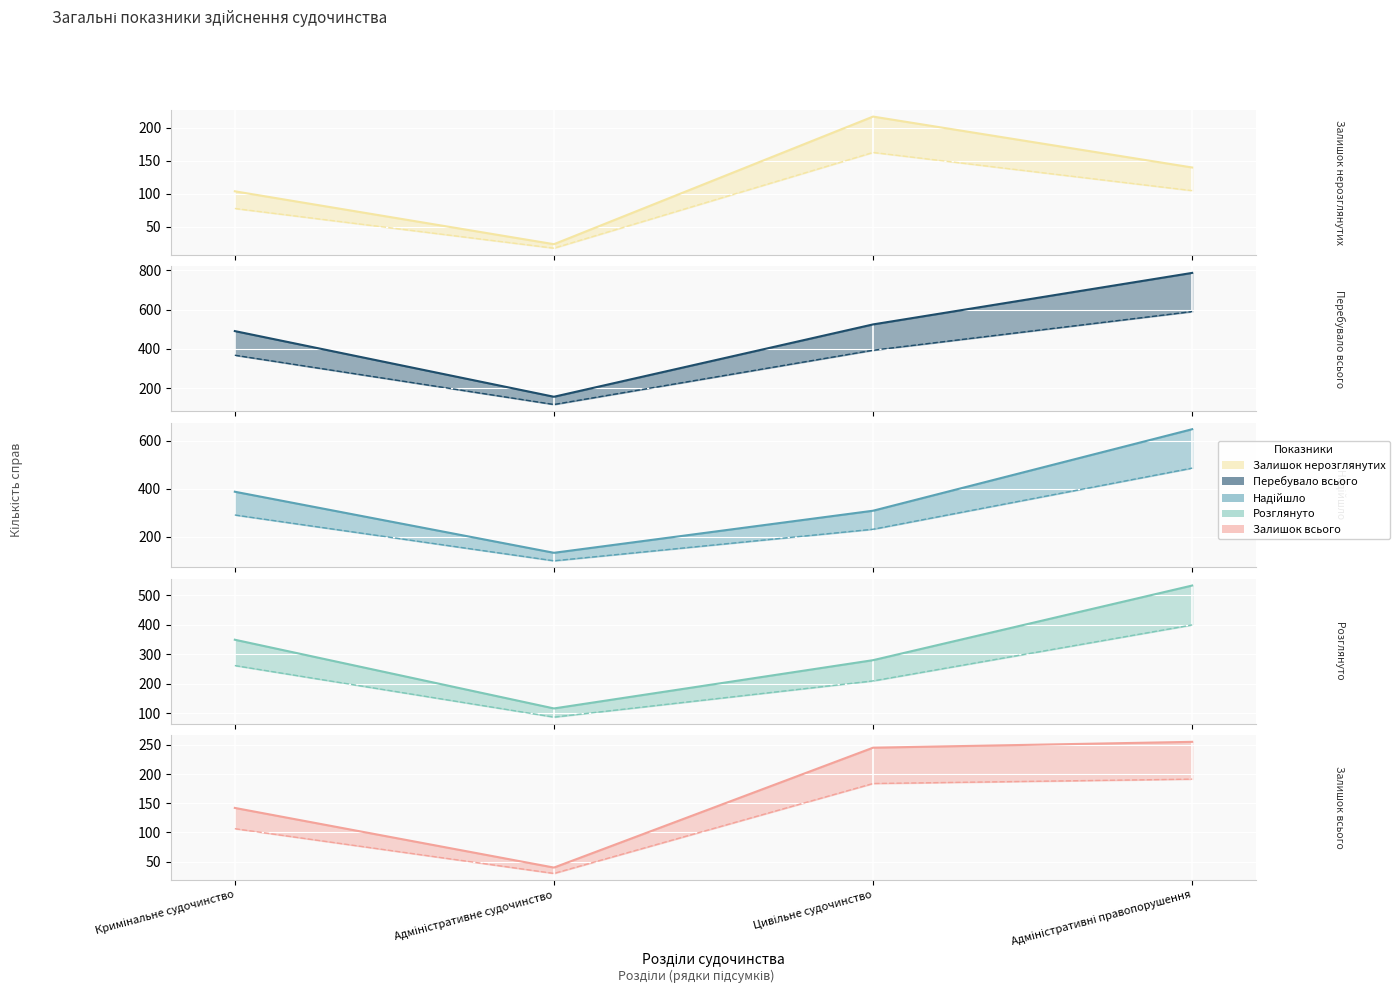

True or false: Перебувало всього (col_4) and Залишок нерозглянутих (col_11) cross at least once.

False